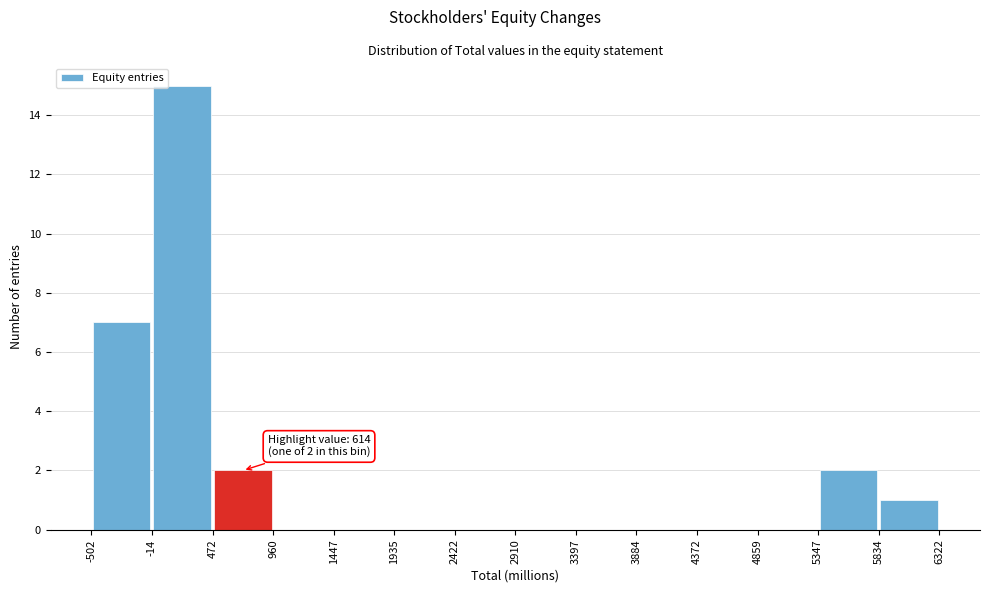

Which range on the x-axis has the tallest bar?

-14 to 472